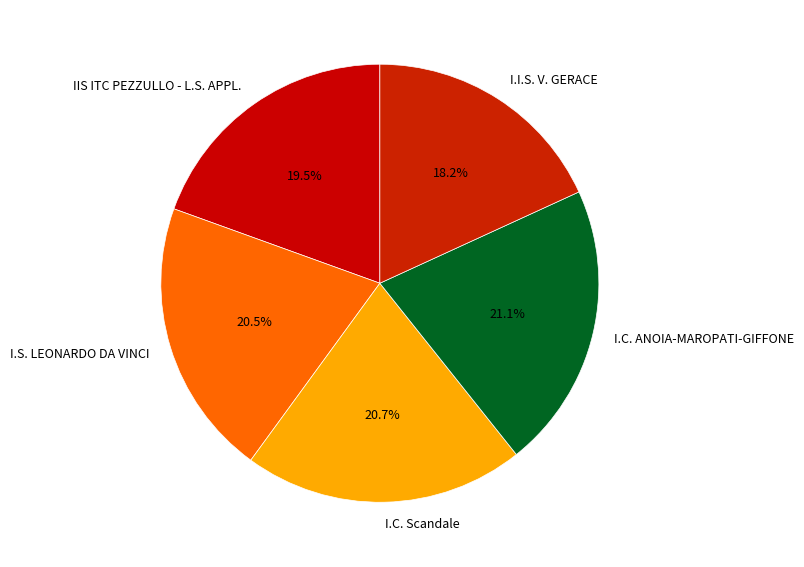

To the nearest percent, what portion does I.C. Scandale represent?

21%